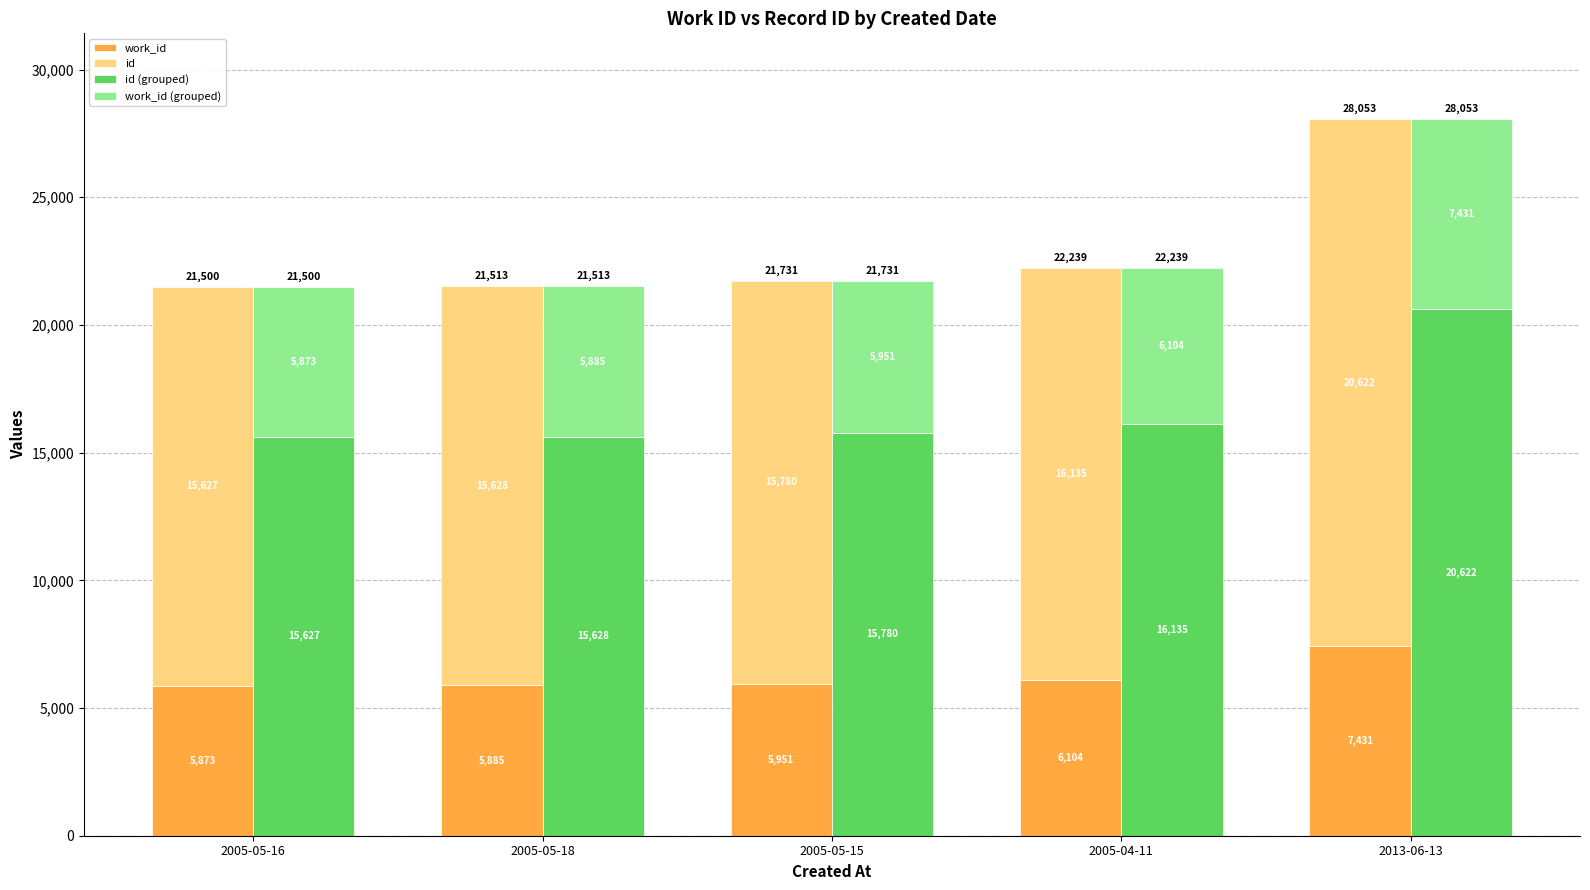

What value does the id series have at 2005-04-11?

16135